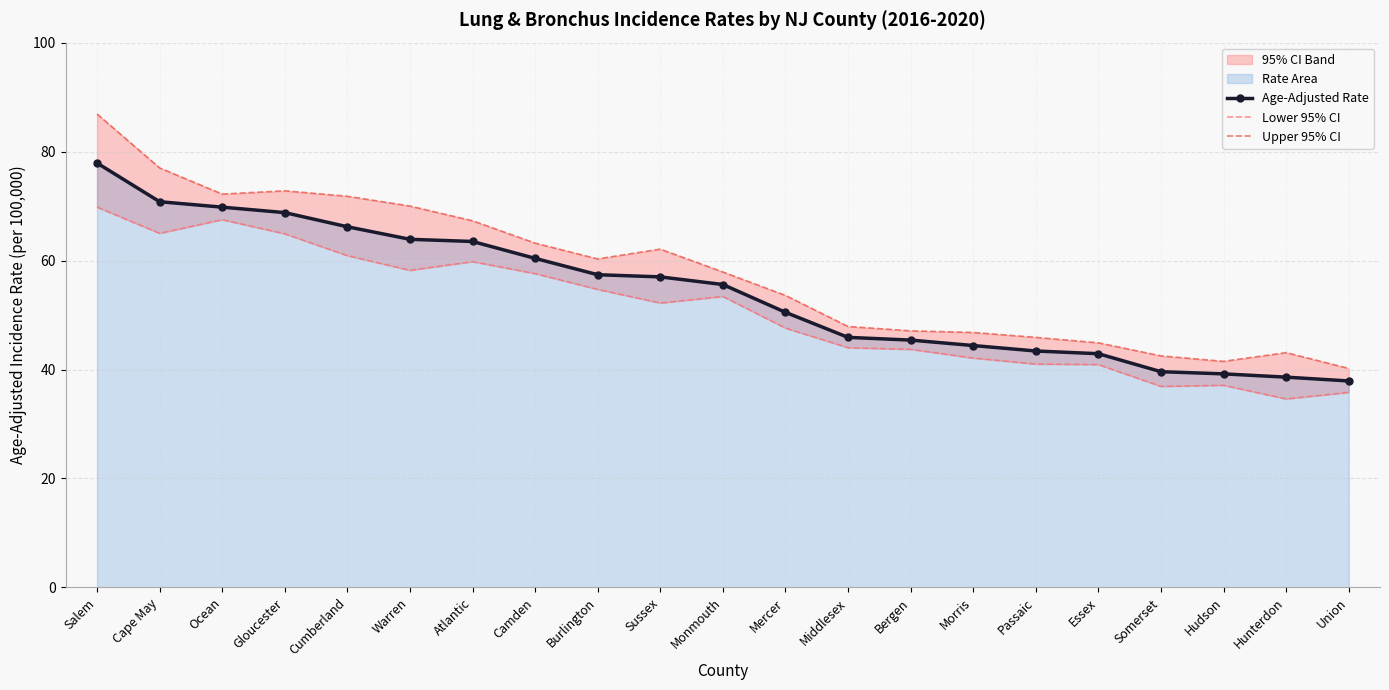

Which category has the lowest value across all series?

Hunterdon